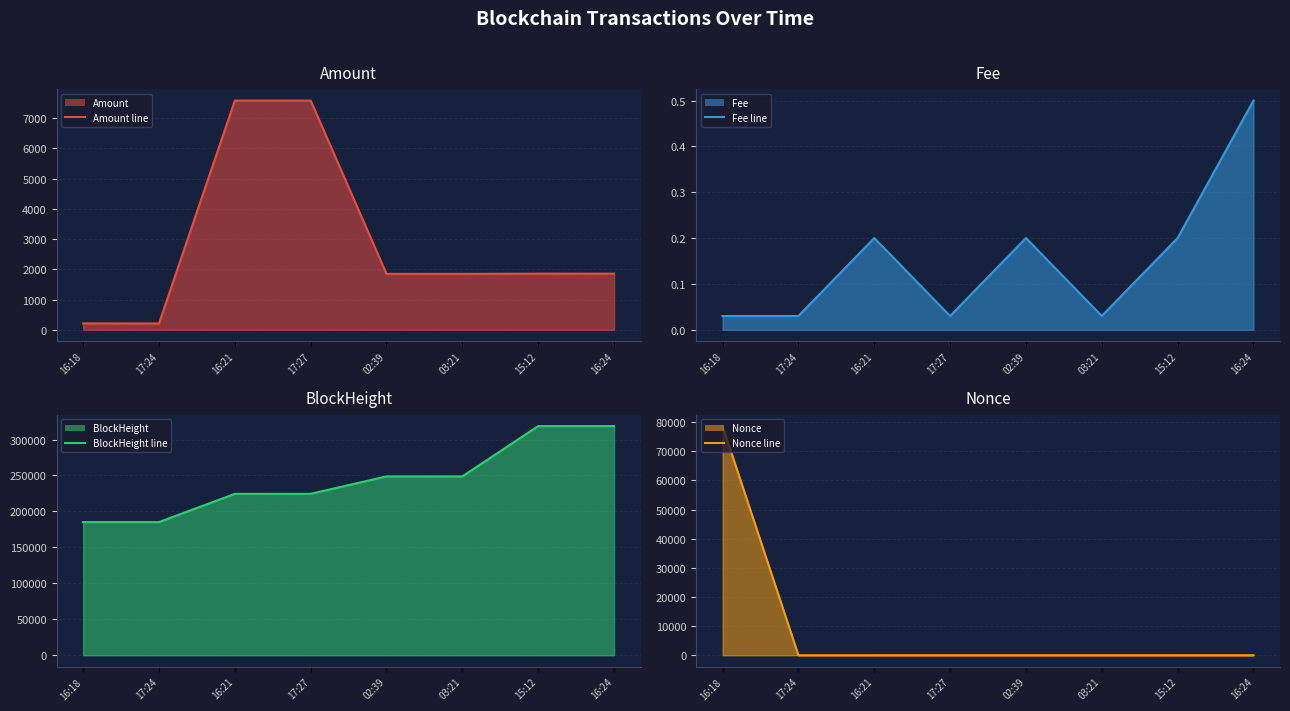

The value of BlockHeight line at 16:21 is 102746.3. True or false?

False